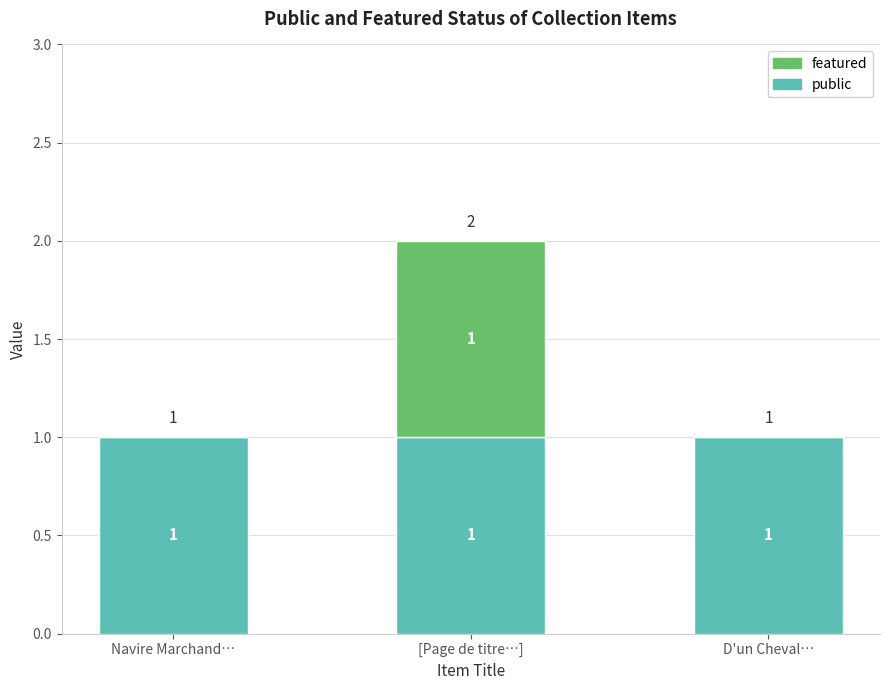

Does the chart contain stacked bars?

Yes